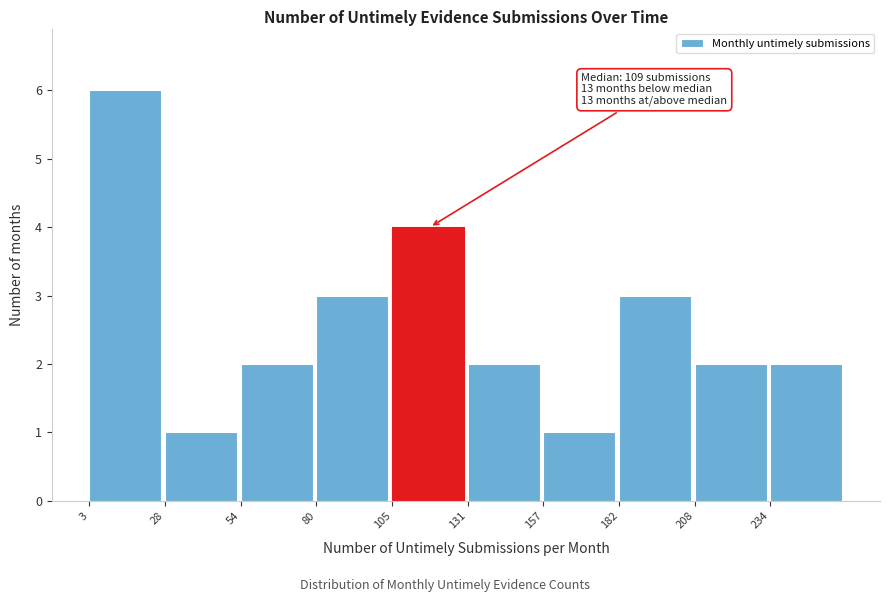

Which range on the x-axis has the tallest bar?

5 to 30